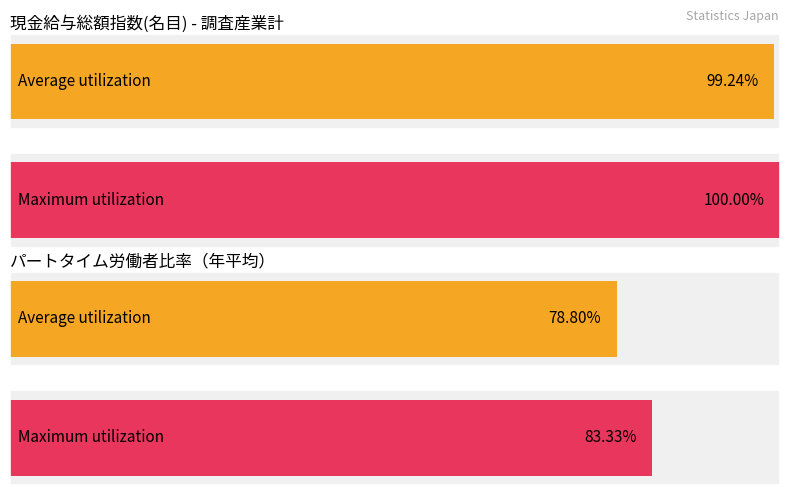

The value of パートタイム労働者比率 at 42005 is 36.6. True or false?

False